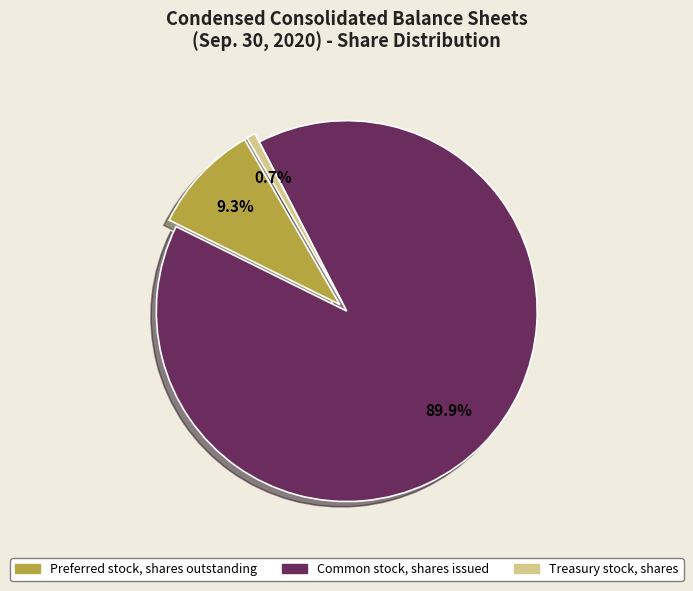

What is the majority slice?

Common stock, shares issued